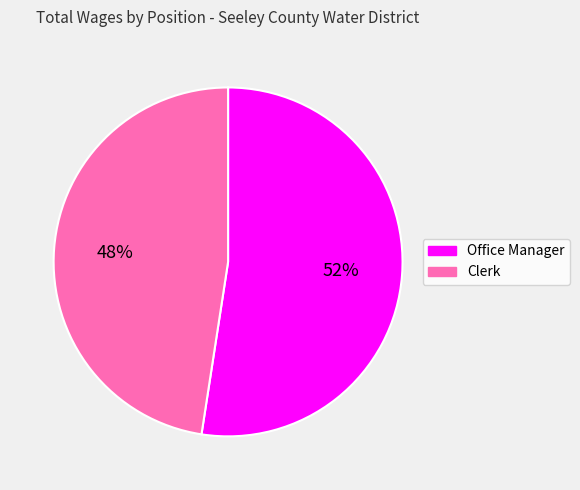

Which category accounts for the majority?

Office Manager